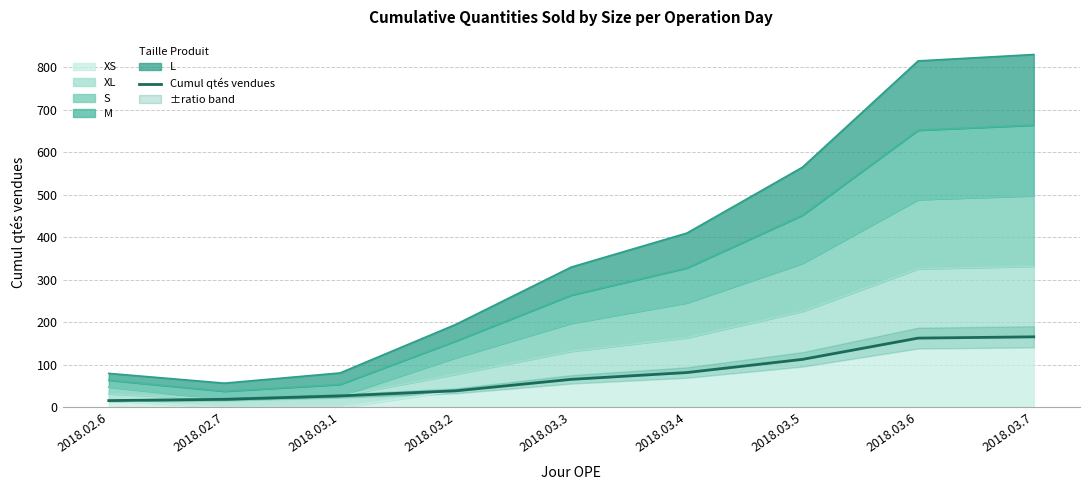

Which has a higher value, 2018.03.1 or 2018.02.6?

2018.03.1